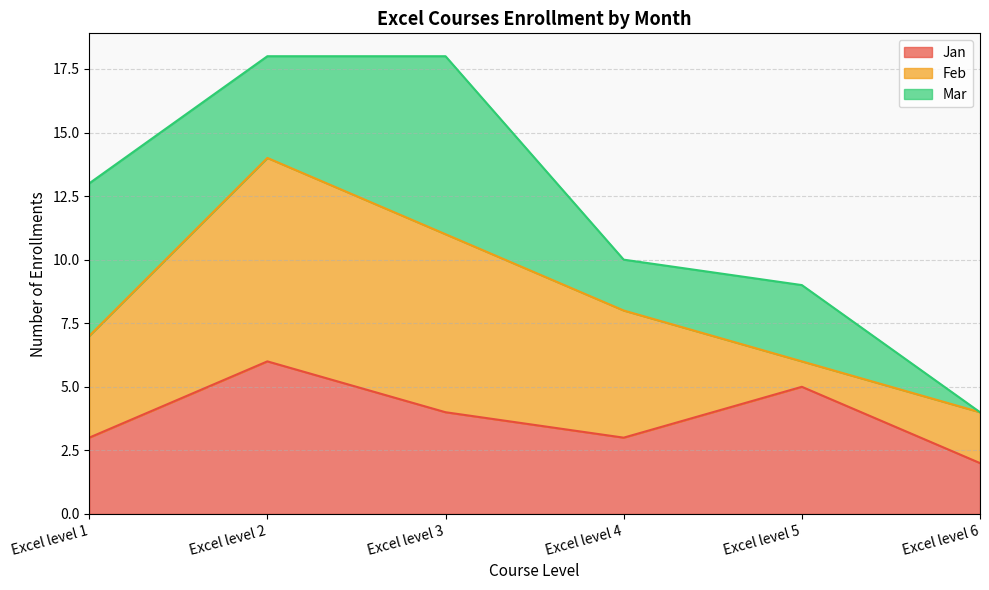

Rank the series by their average value, from highest to lowest.

Feb, Jan, Mar